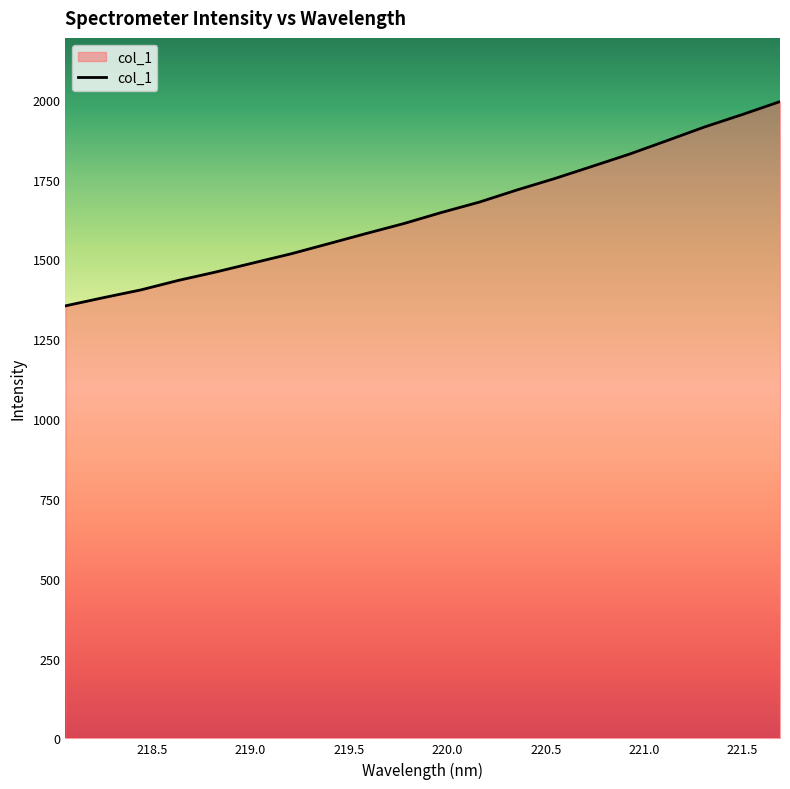

What is the greatest value displayed?

1994.3